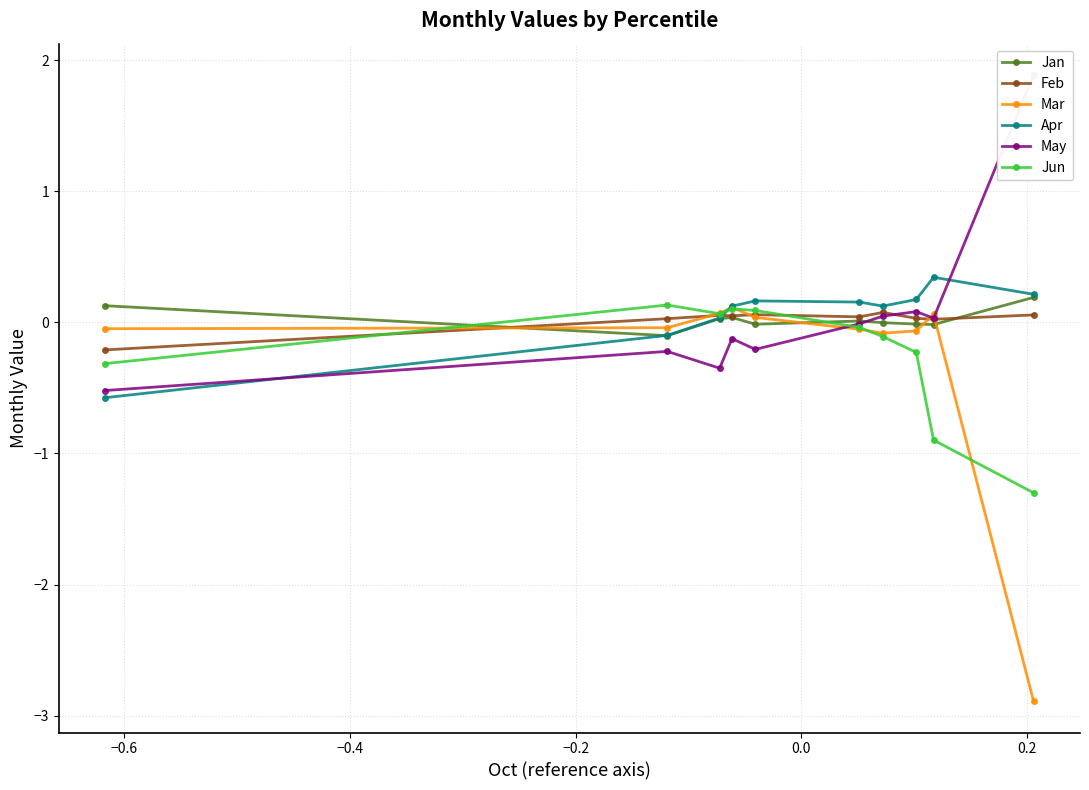

True or false: Jun has more than 0 points higher than both neighbors.

True